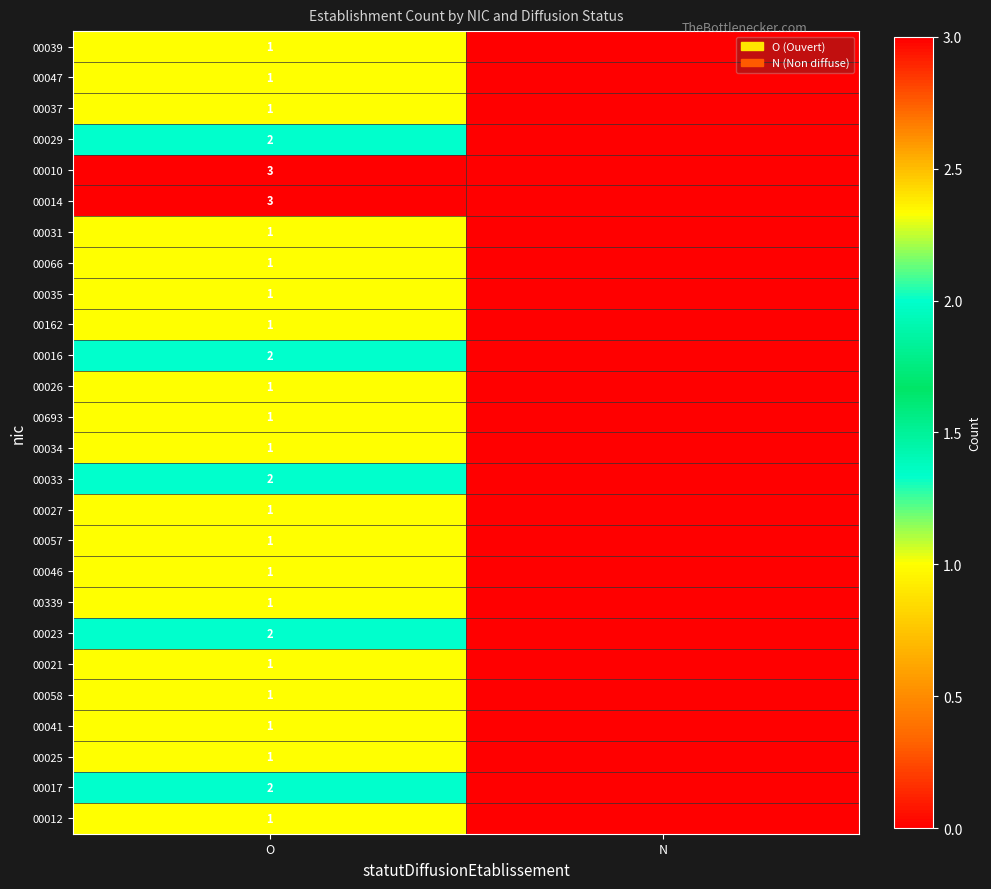

What is the total value across all series at O?

35